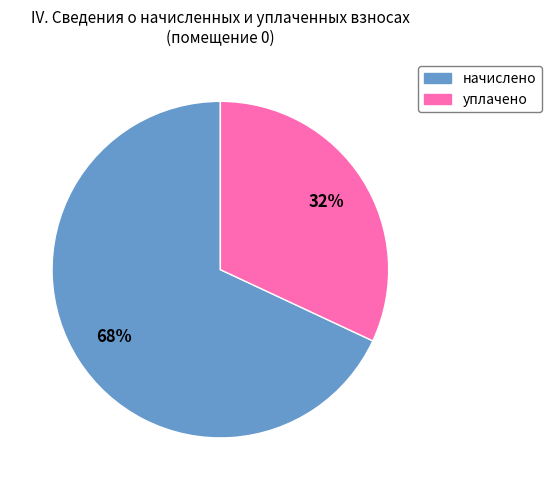

Count the number of slices in the pie.

2